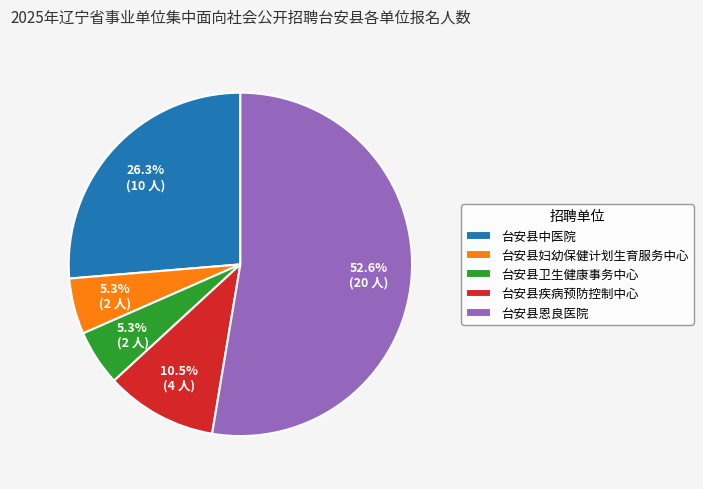

Which category has the biggest portion of the pie?

台安县恩良医院